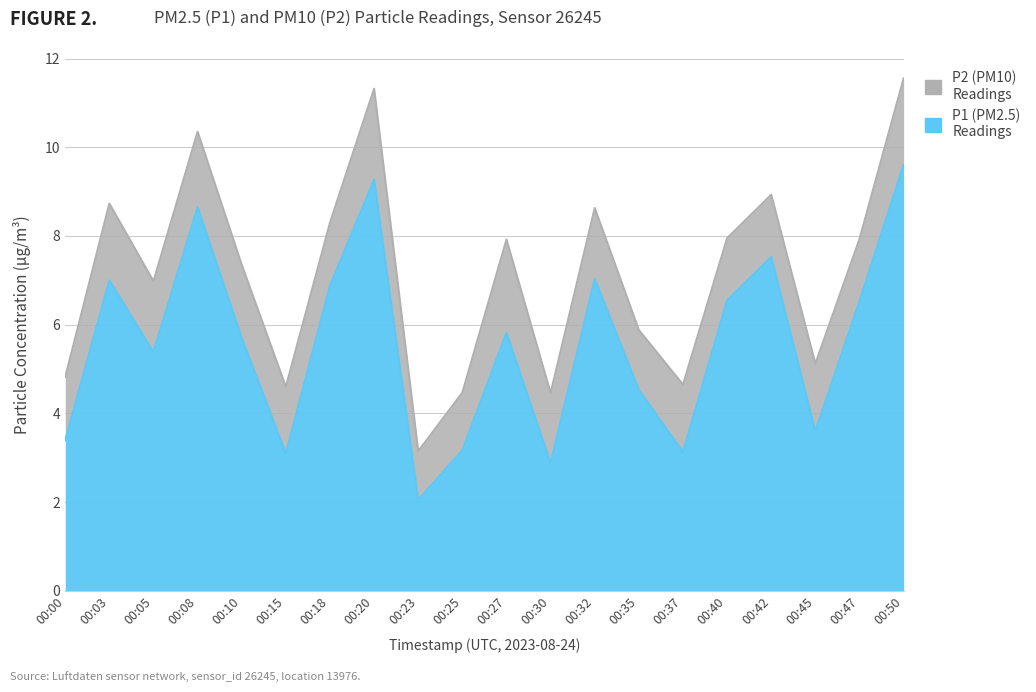

Rank the categories by value from highest to lowest.

00:50, 00:20, 00:08, 00:42, 00:32, 00:03, 00:18, 00:40, 00:47, 00:27, 00:10, 00:05, 00:35, 00:45, 00:00, 00:25, 00:37, 00:15, 00:30, 00:23